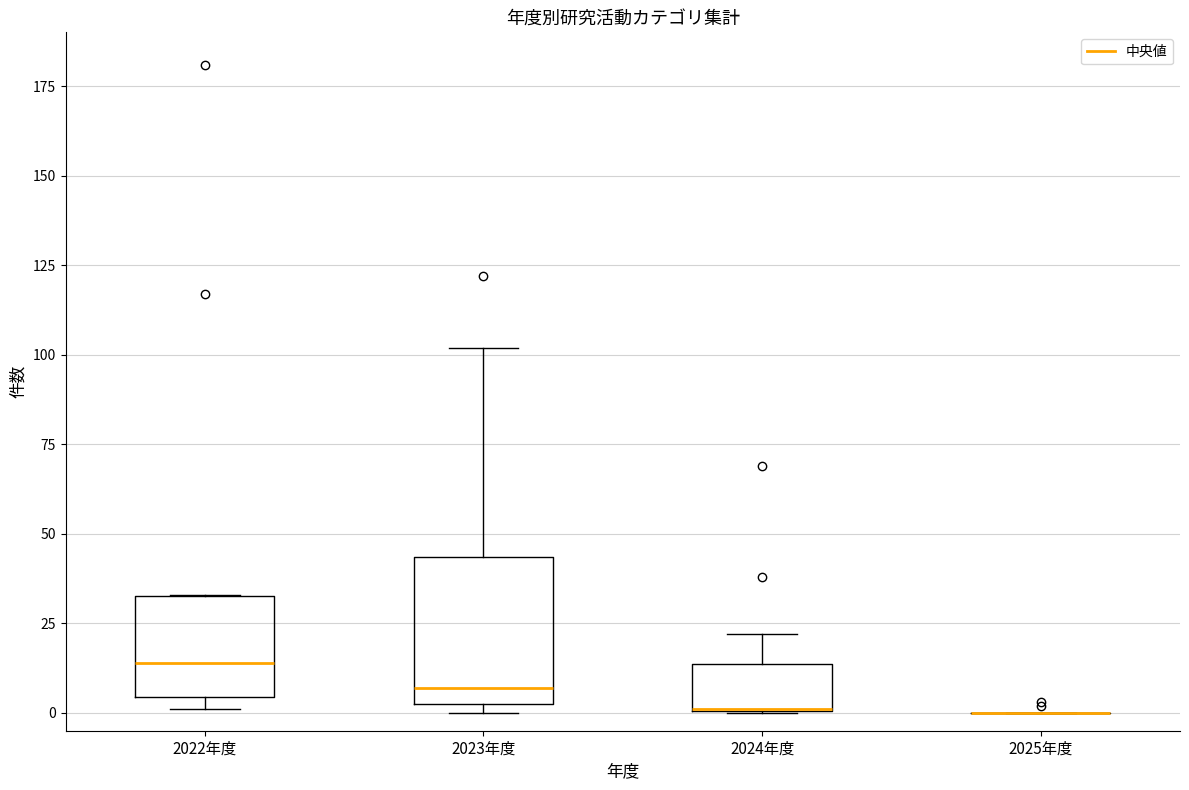

Where is the upper edge of the box for 2024年度 on the y-axis? The values are not printed on the chart, so give them approximately, as read against the axis.

15